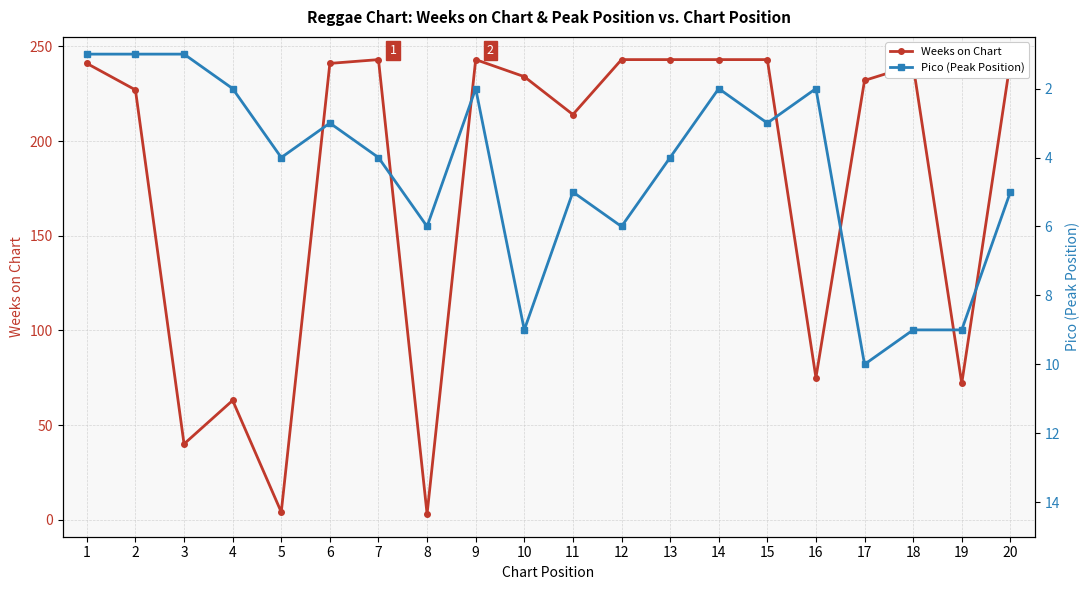

Reading left to right, transcribe all the data shown in this chart.

Weeks on Chart: 1=241	2=227	3=40	4=63	5=4	6=241	7=243	8=3	9=243	10=234	11=214	12=243	13=243	14=243	15=243	16=75	17=232	18=240	19=72	20=242
Pico (Peak Position): 1=1	2=1	3=1	4=2	5=4	6=3	7=4	8=6	9=2	10=9	11=5	12=6	13=4	14=2	15=3	16=2	17=10	18=9	19=9	20=5